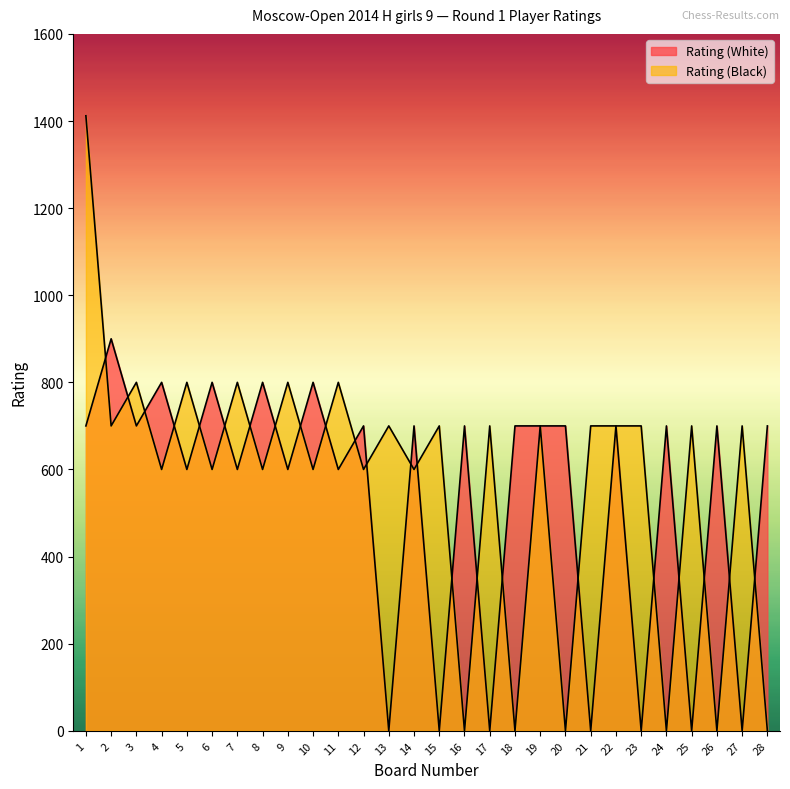

What is the difference between the maximum and second lowest values in the Rating (White) series?

900